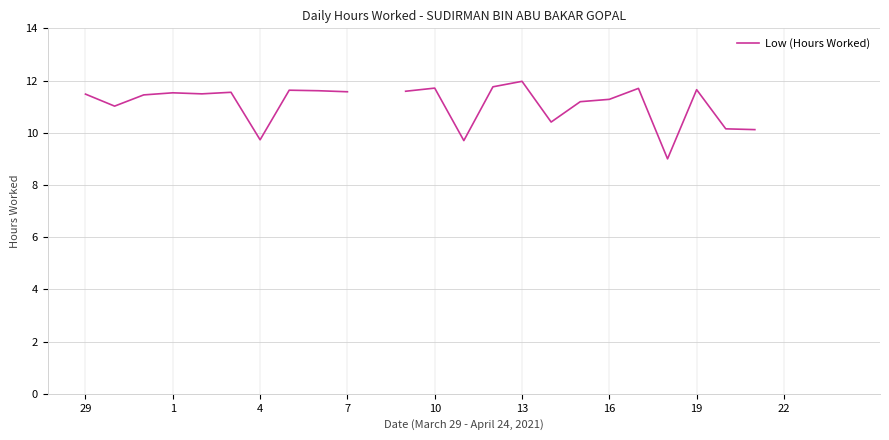

True or false: the data has more than 1 interior local peaks.

True